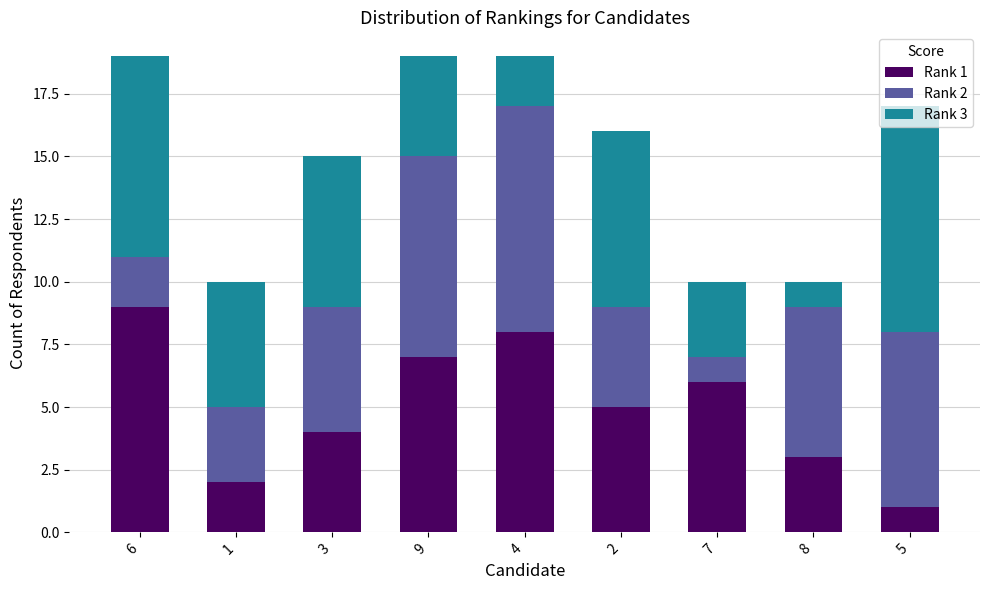

Are the bars grouped side by side (vs. stacked)?

No